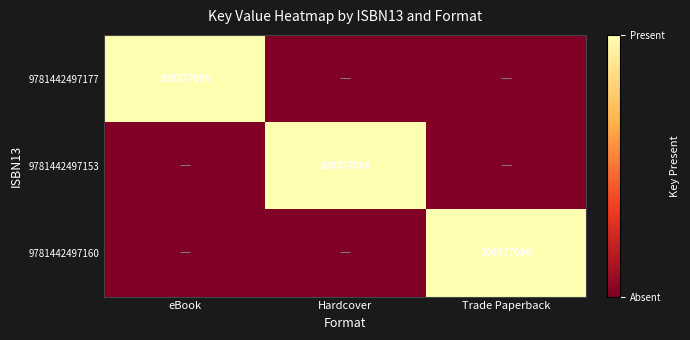

True or false: 9781442497160 has a value of 100377096 at Trade Paperback.

True